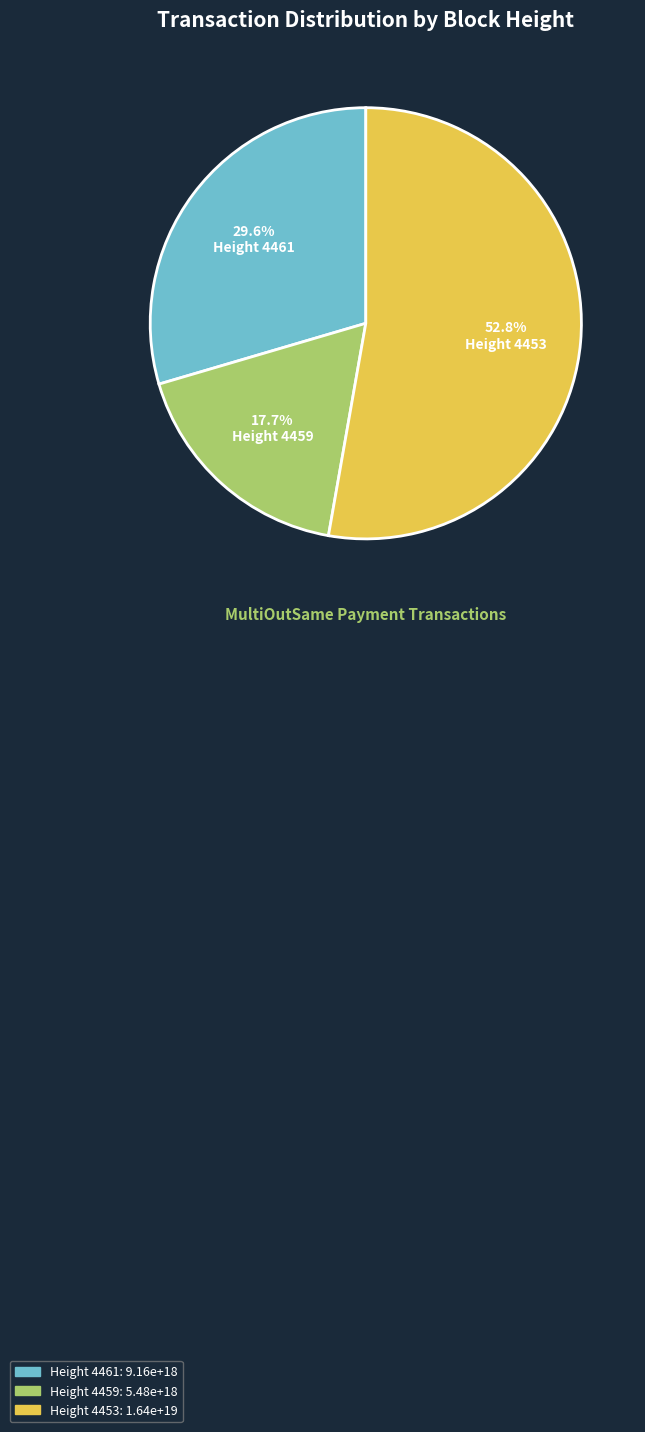

What is the ratio of the value at Height 4459 to the value at Height 4461?

0.6